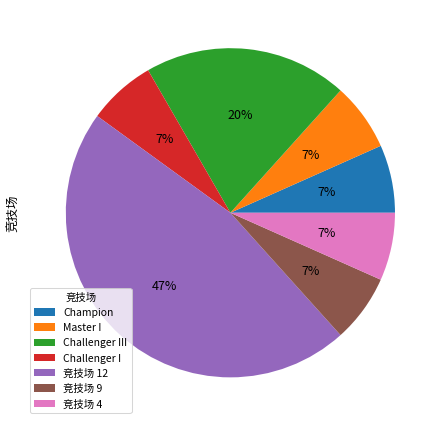

What is the ratio of the value at Master I to the value at 竞技场 4?

1.0